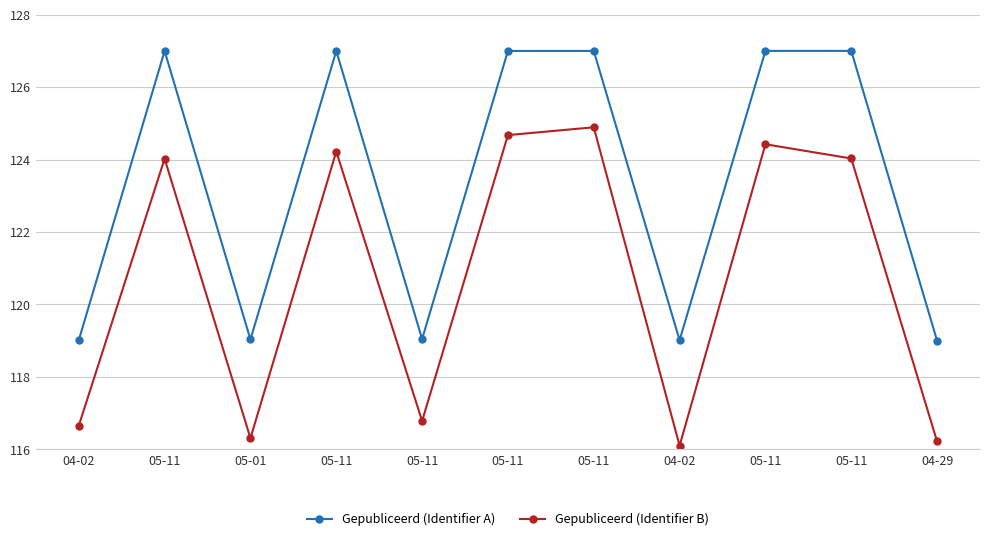

True or false: Gepubliceerd (Identifier A) has more than 0 points higher than both neighbors.

True